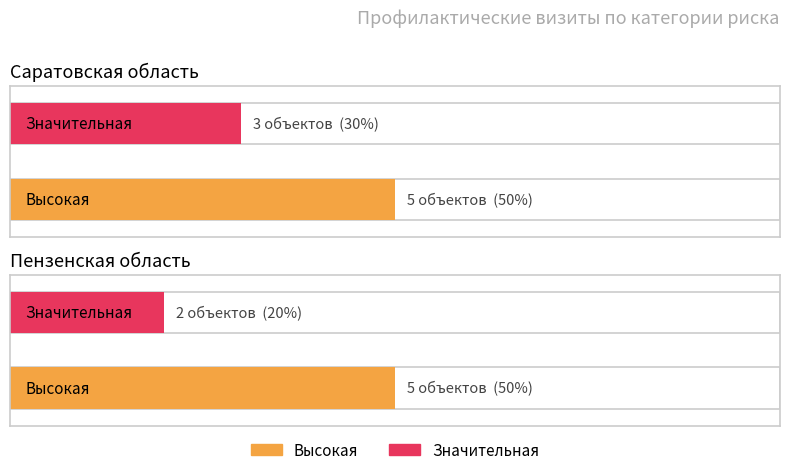

Does the chart contain stacked bars?

No